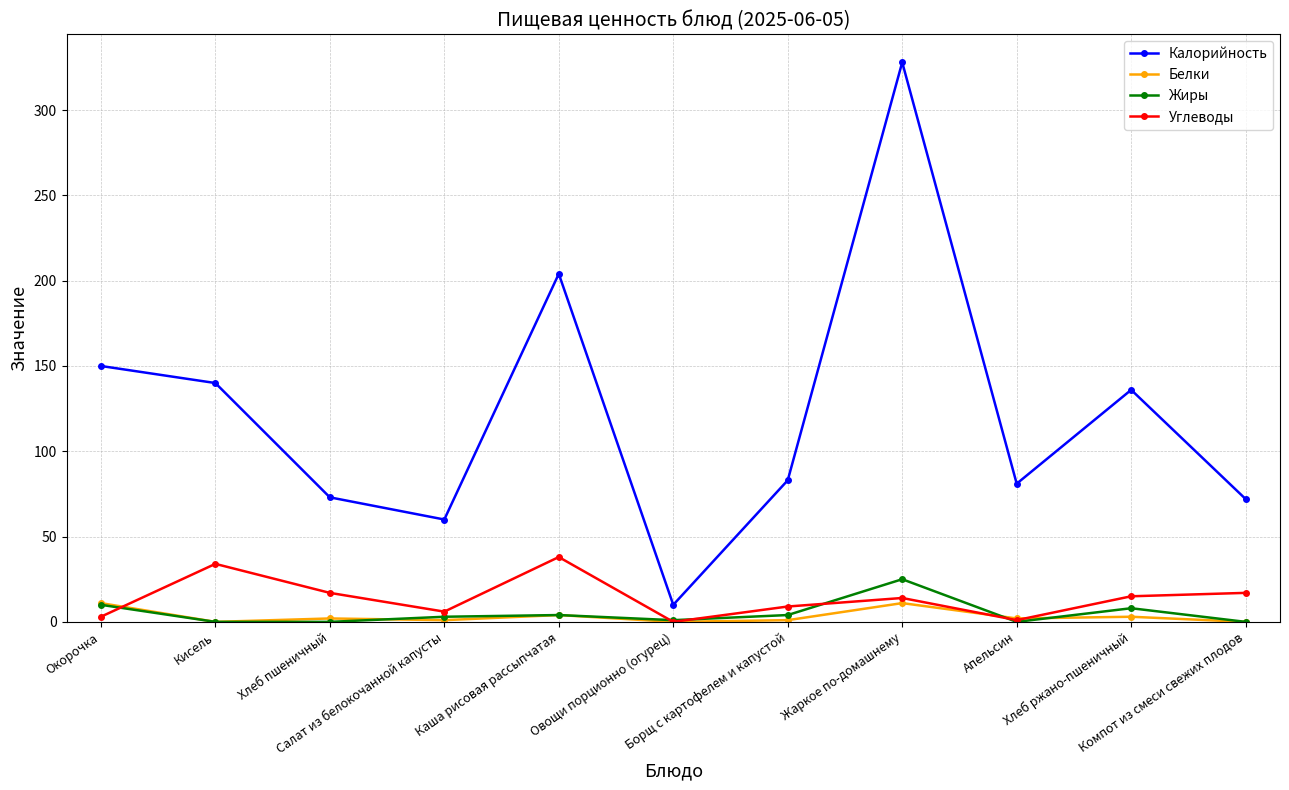

At which category is the sum across all series the highest?

Жаркое по-домашнему